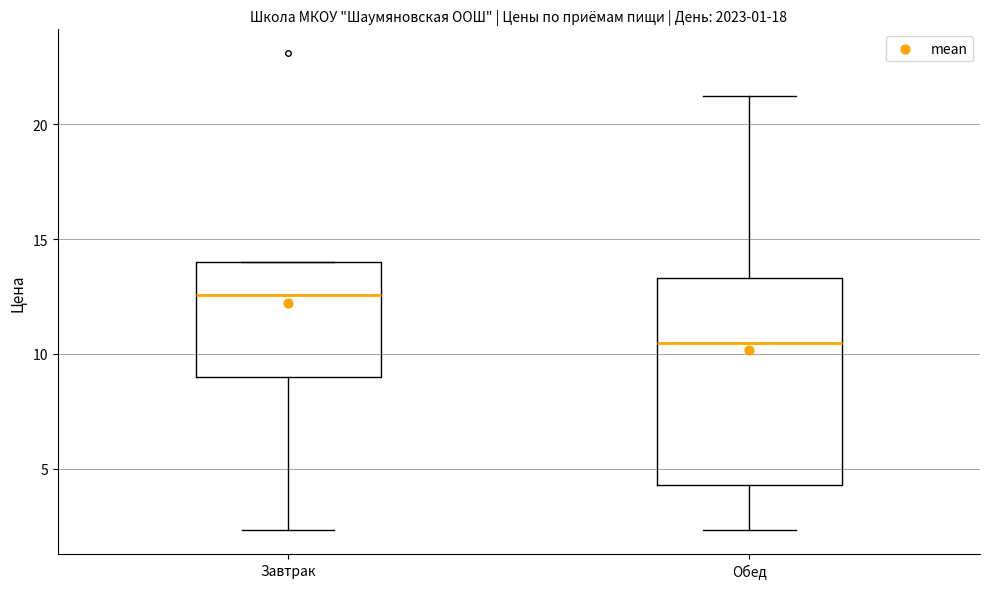

Reading left to right, read every box against the y-axis: the position of its median line, the range the box covers, and the ends of its whiskers. The values are not printed on the chart, so give them approximately, as read against the axis.

Завтрак: median 12.5, box 9.0 to 14.0, whiskers 2.5 to 14.0
Обед: median 10.5, box 4.5 to 13.5, whiskers 2.5 to 21.5